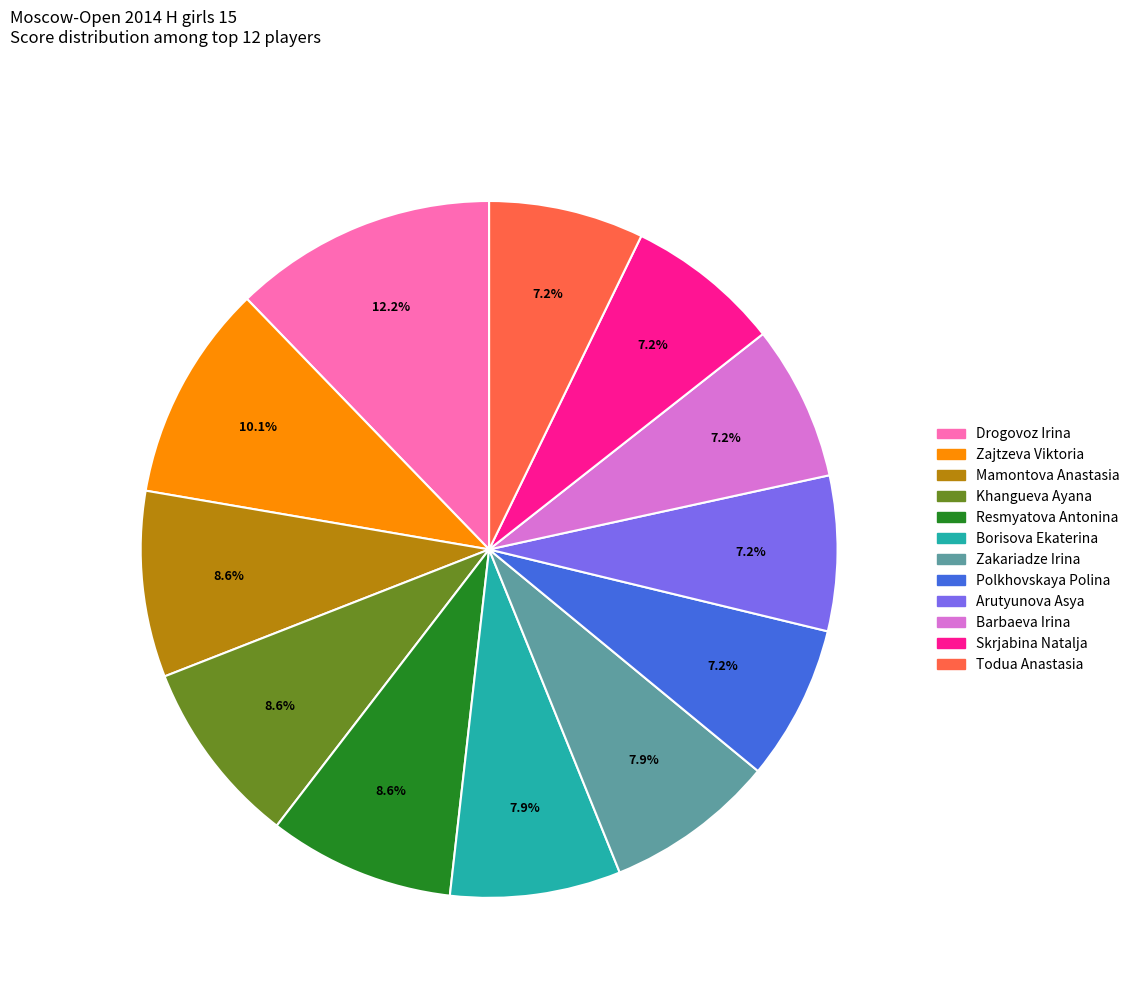

Between Borisova Ekaterina and Khangueva Ayana, which is larger?

Khangueva Ayana